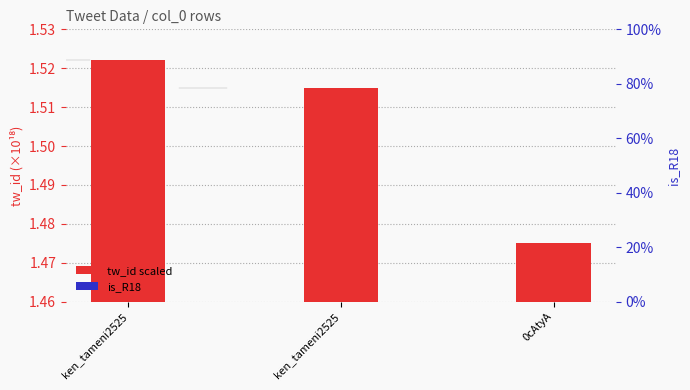

Which category has the highest value across all series?

ken_tameni2525